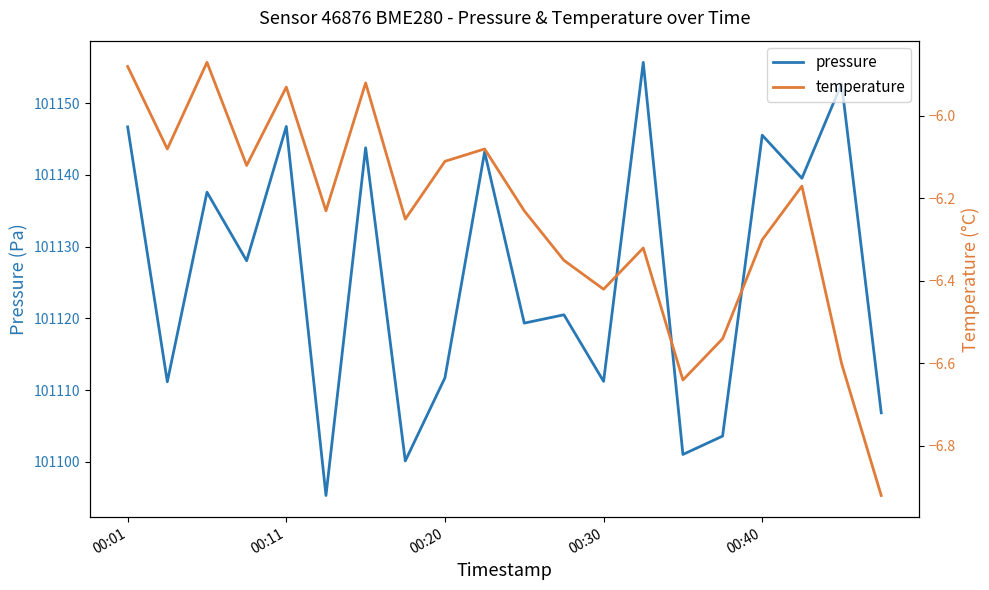

What is the difference between the maximum and minimum values in the pressure series?

60.4